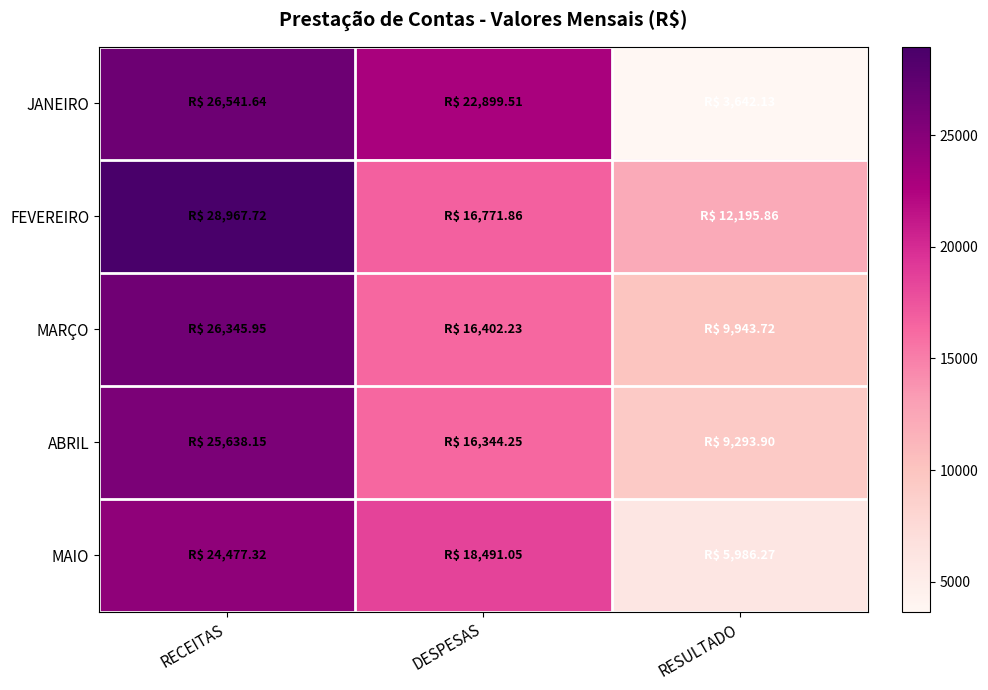

What is the smallest value displayed?

3642.1